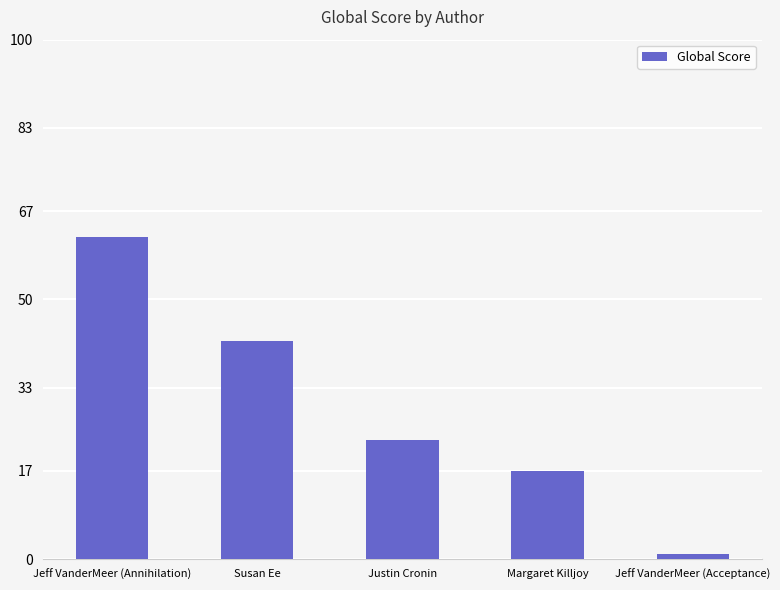

What is the value of the 4th bar from the left?

17